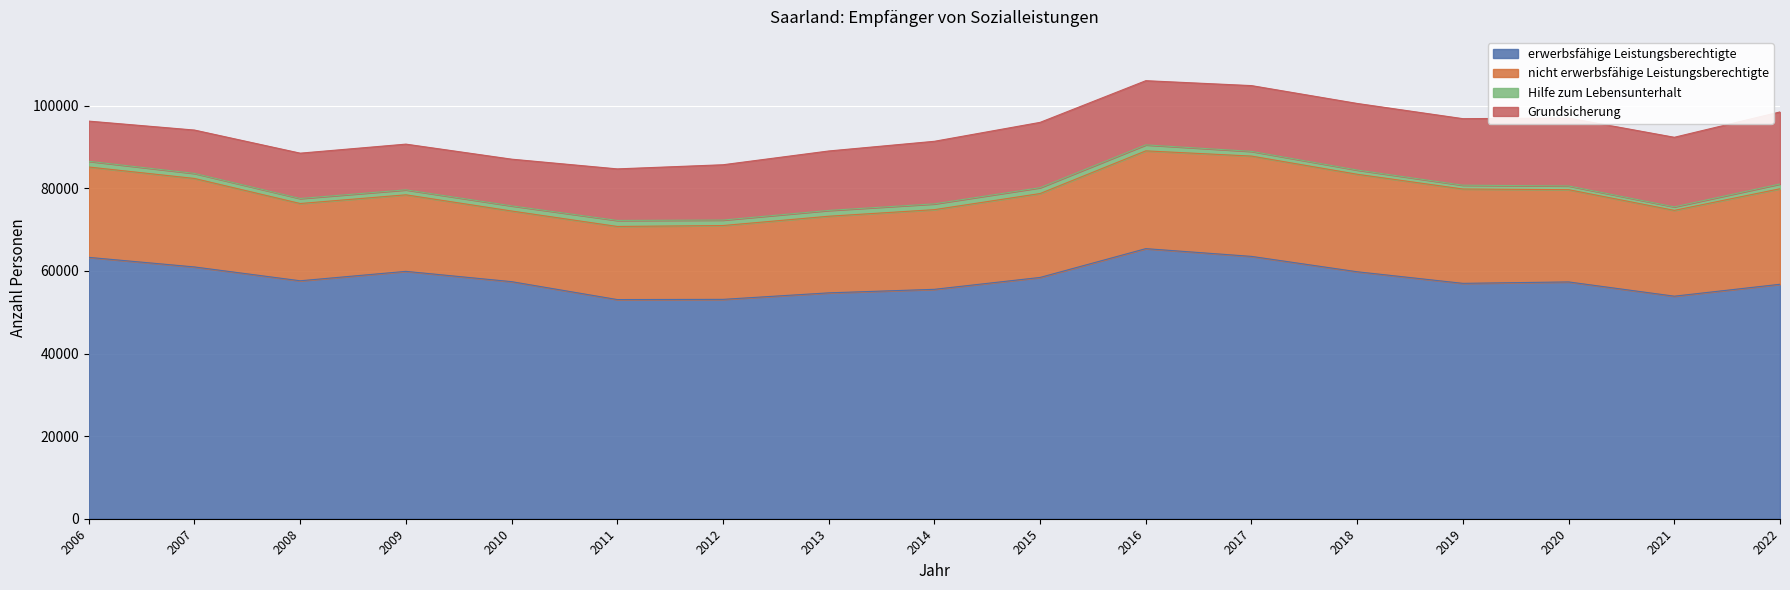

Is it true that erwerbsfähige Leistungsberechtigte equals 91853 at 2008?

False